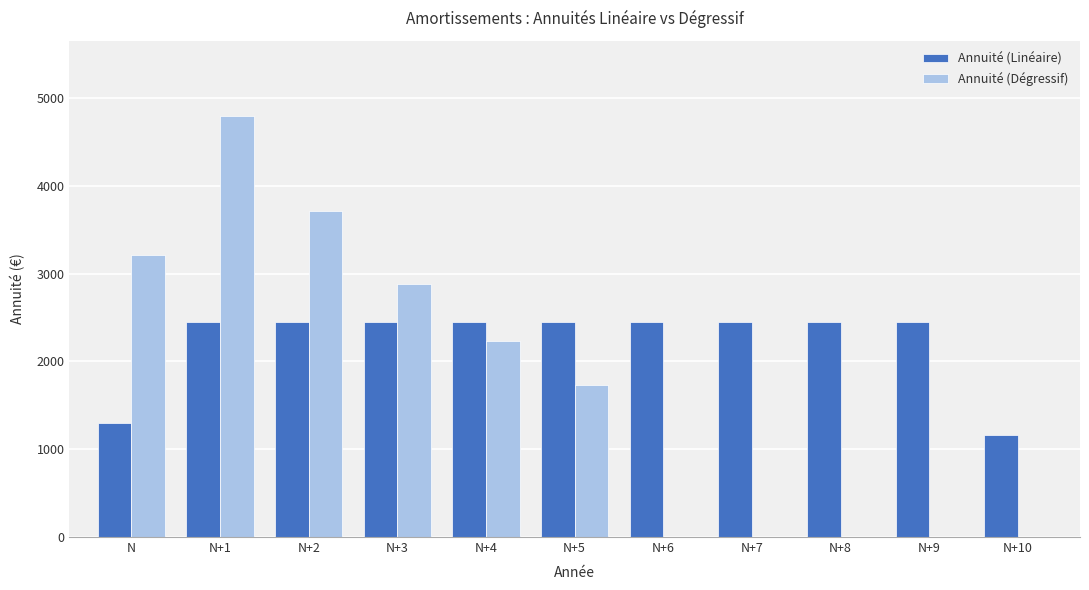

What is the total value across all series at N+3?

5326.3